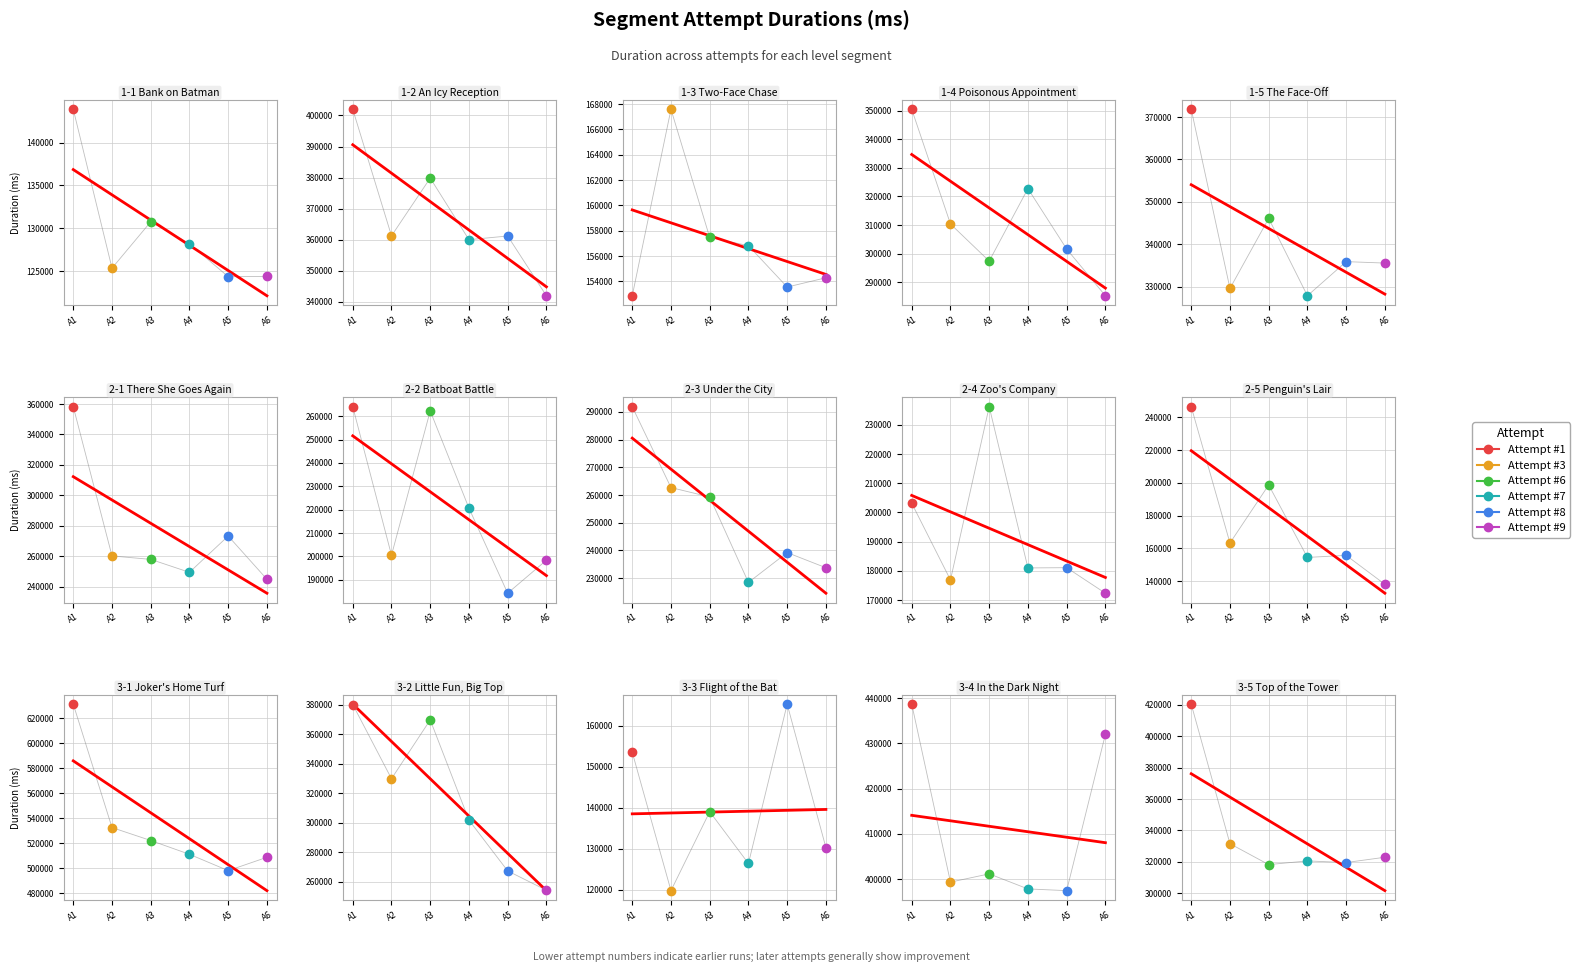

What is the value of the Attempt #9 point at the 2nd from the left?

341991